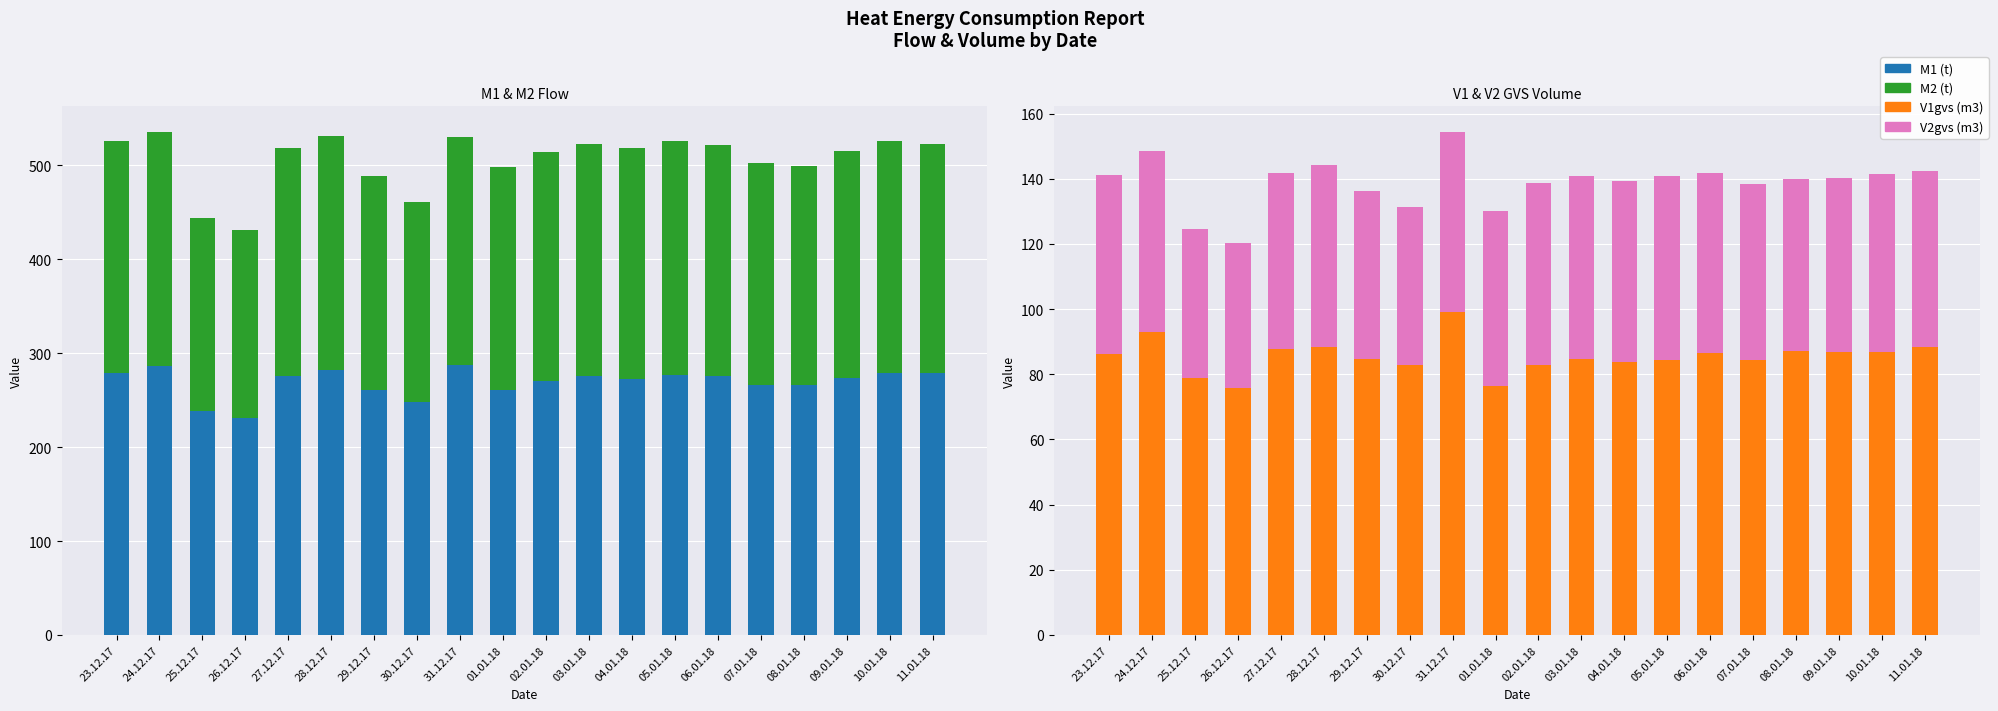

What is the difference between the maximum and second lowest values in the V2gvs (m3) series?

10.7